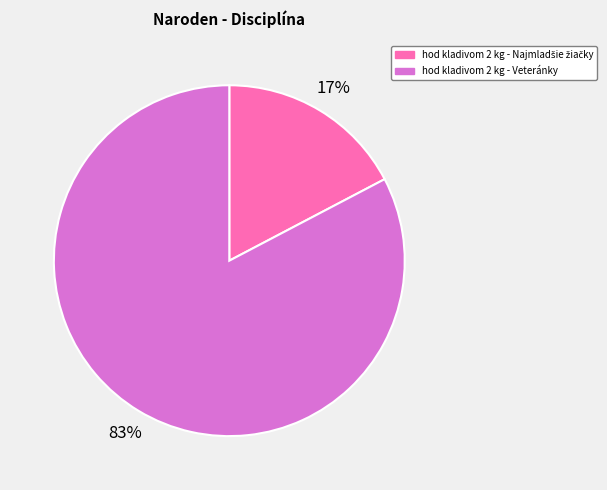

What is the largest slice in the pie chart?

hod kladivom 2 kg - Veteránky